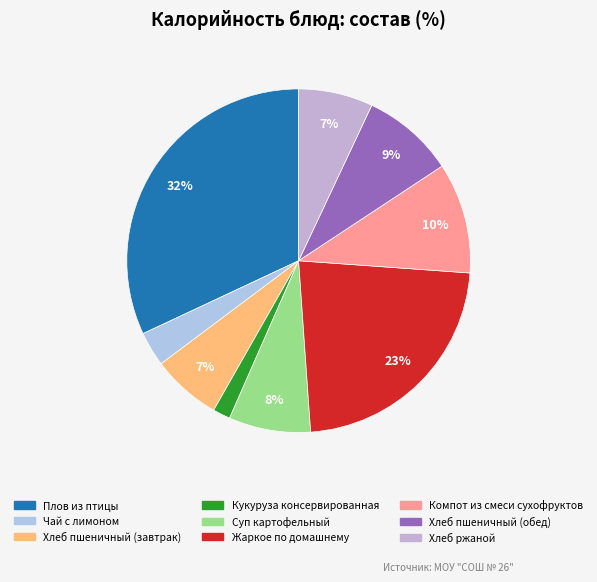

To the nearest percent, what is the combined percentage of Компот из смеси сухофруктов and Жаркое по домашнему?

33%